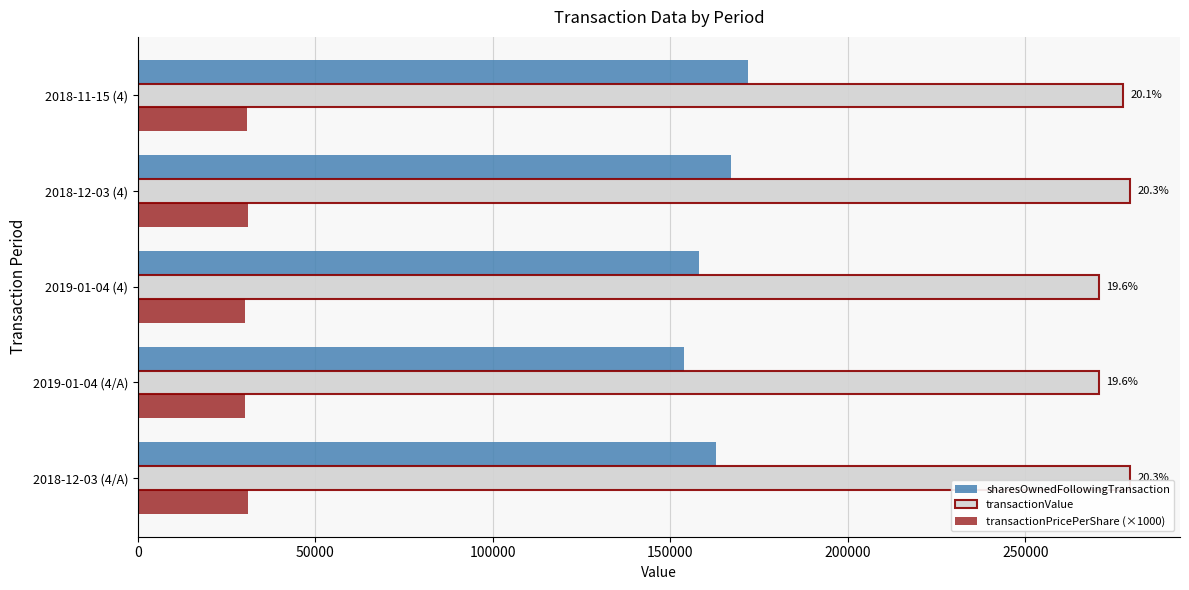

The value of transactionValue at 2018-12-03 (4) is 482339.8. True or false?

False